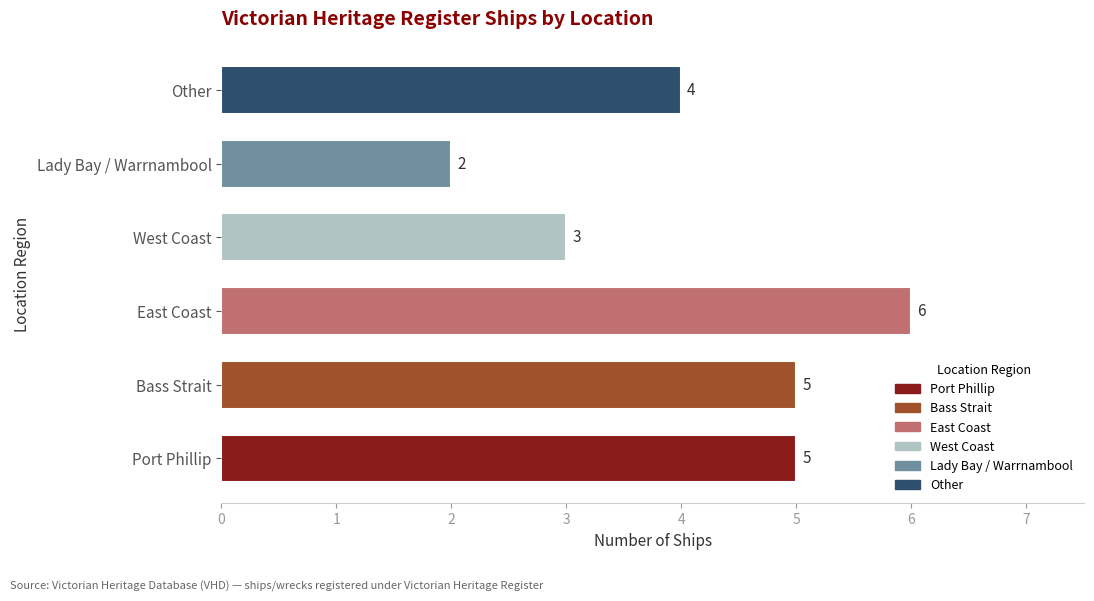

Count the values in the range 3 to 5.

4